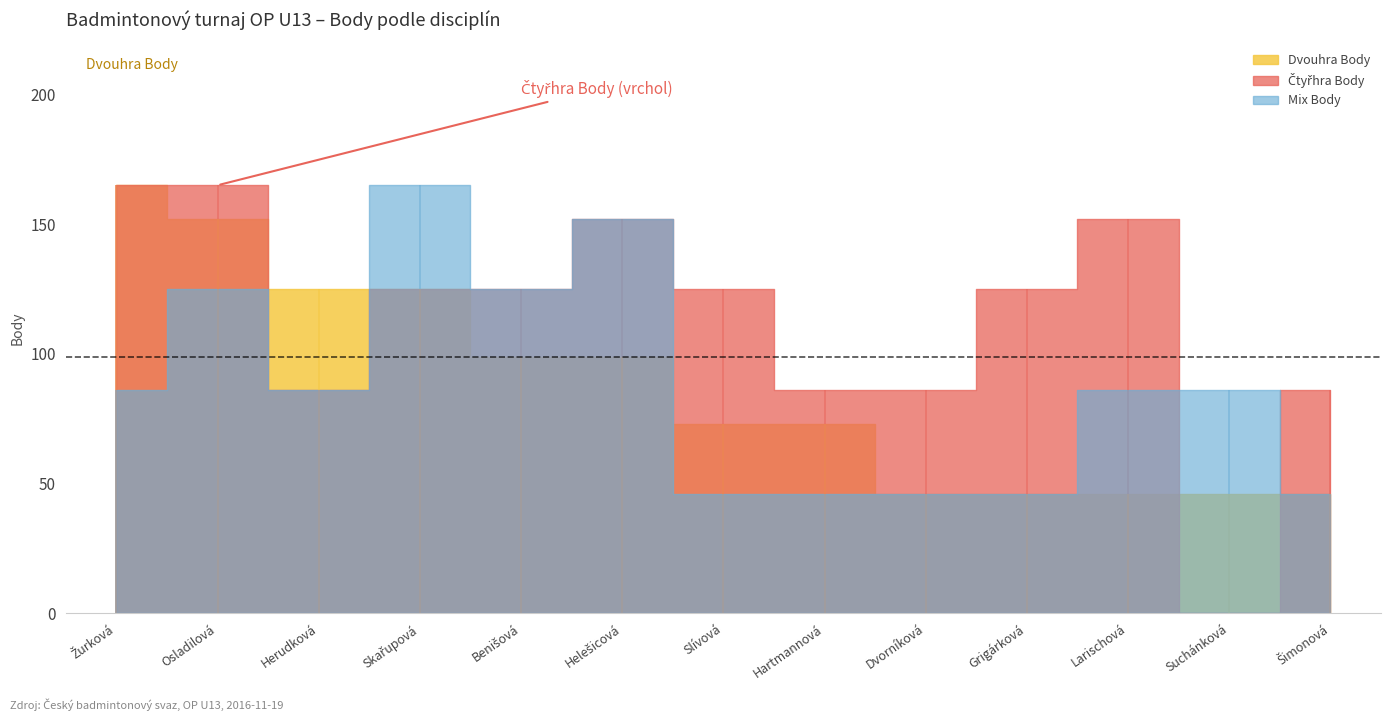

Where does the Mix Body series first go above 86?

Osladilová Kateřina